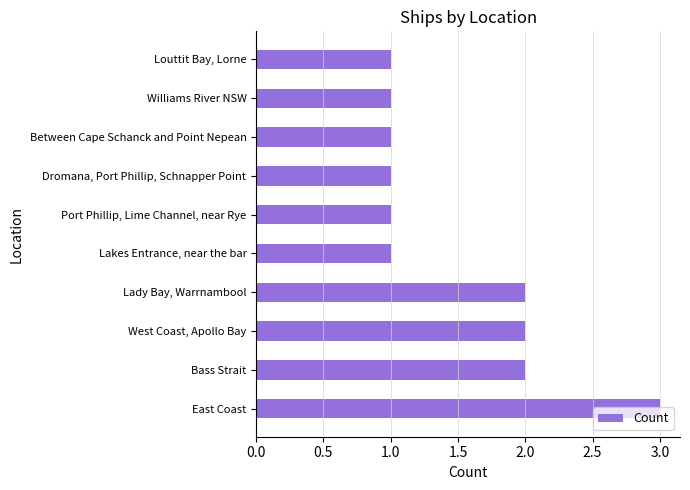

What is the maximum value shown in the chart?

3